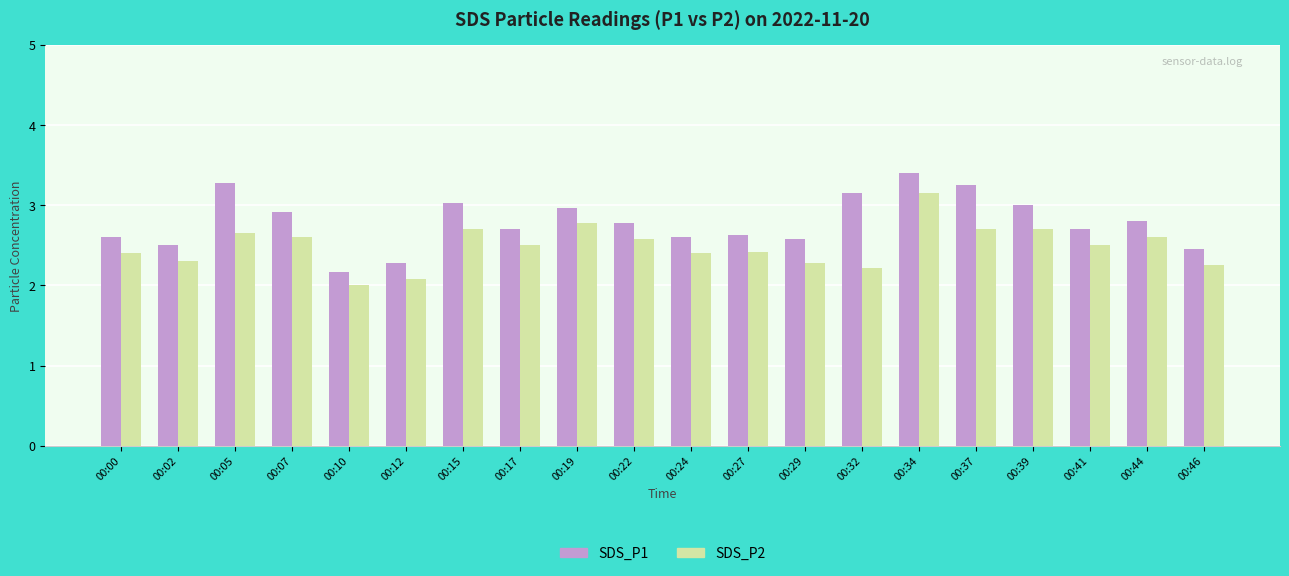

Count the number of data series in this chart.

2